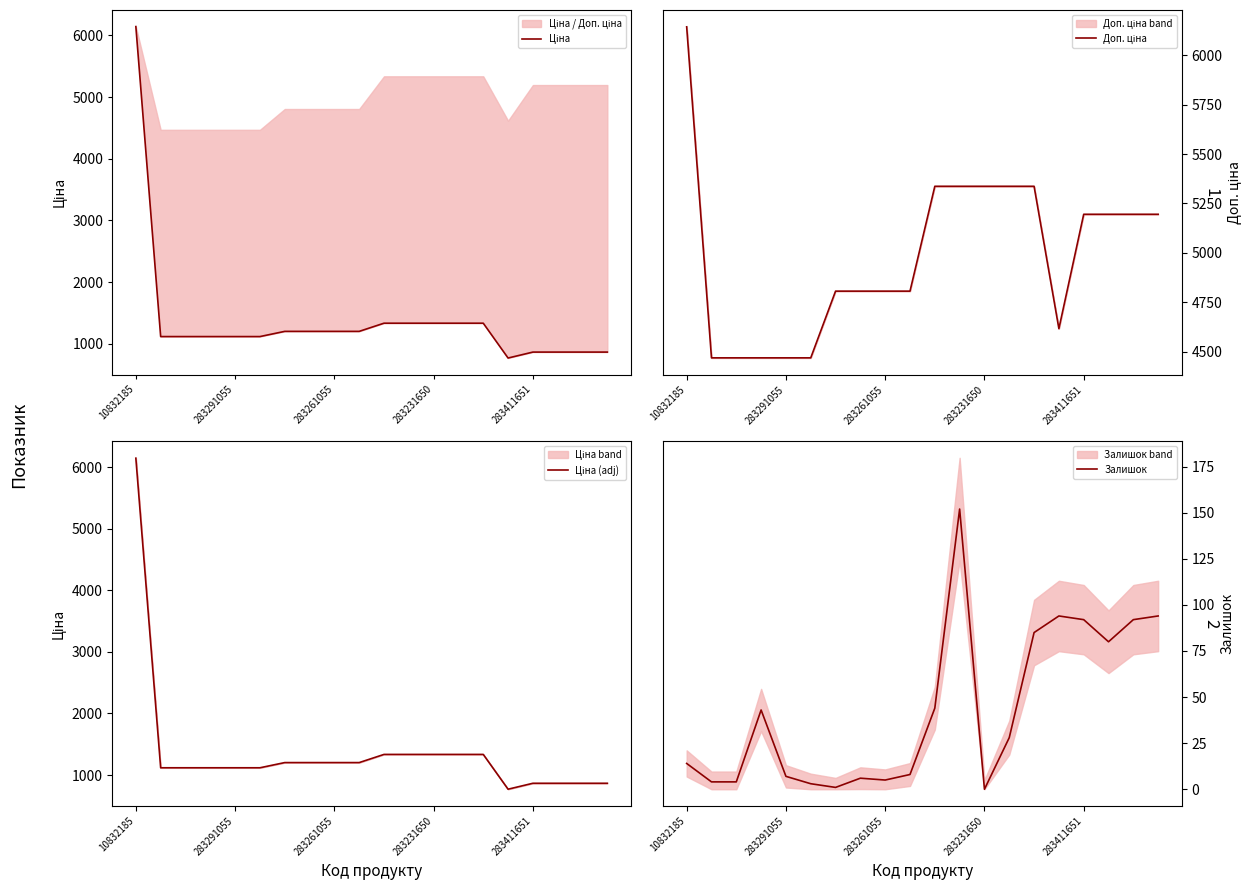

What is the label of the 11th point from the left?

10